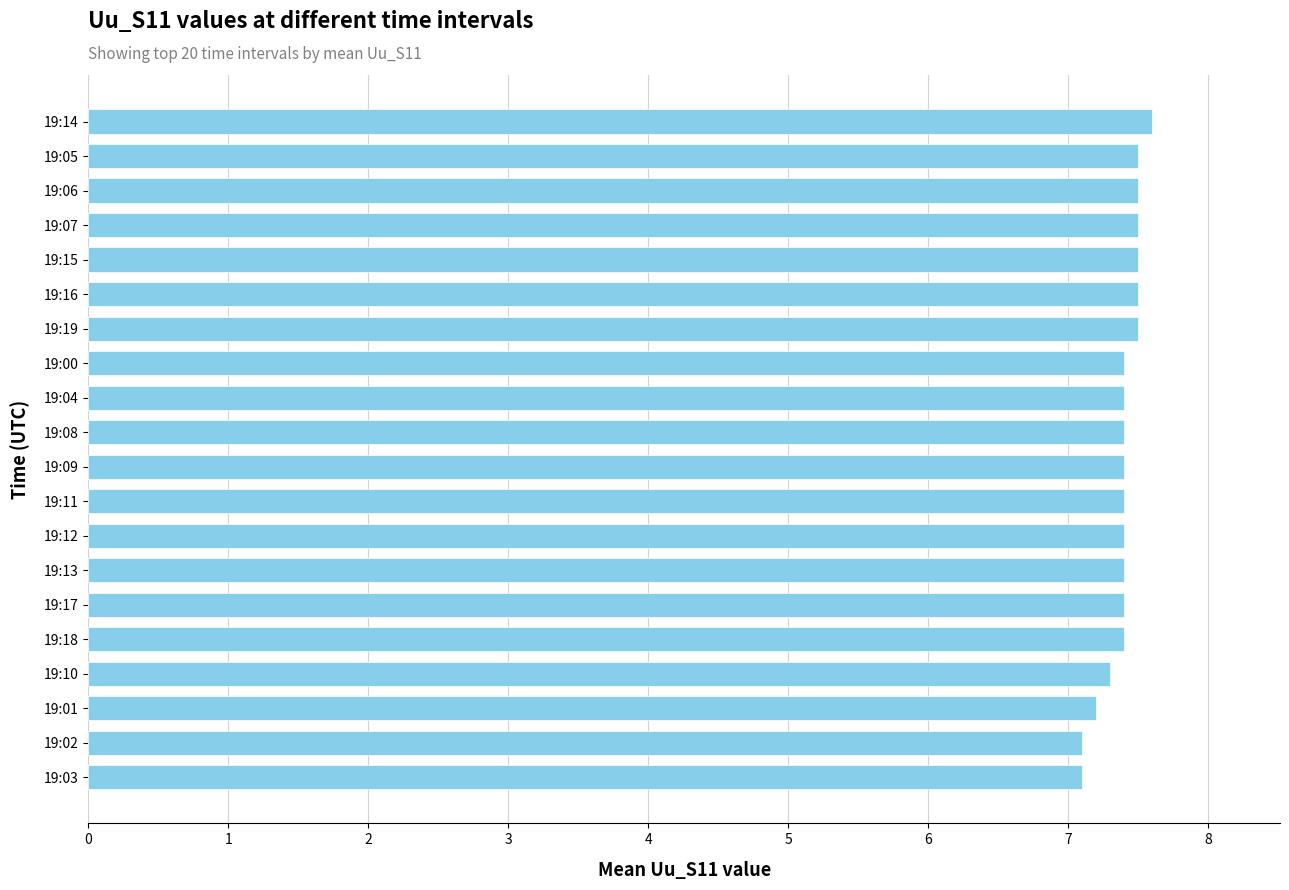

Does the chart contain stacked bars?

No